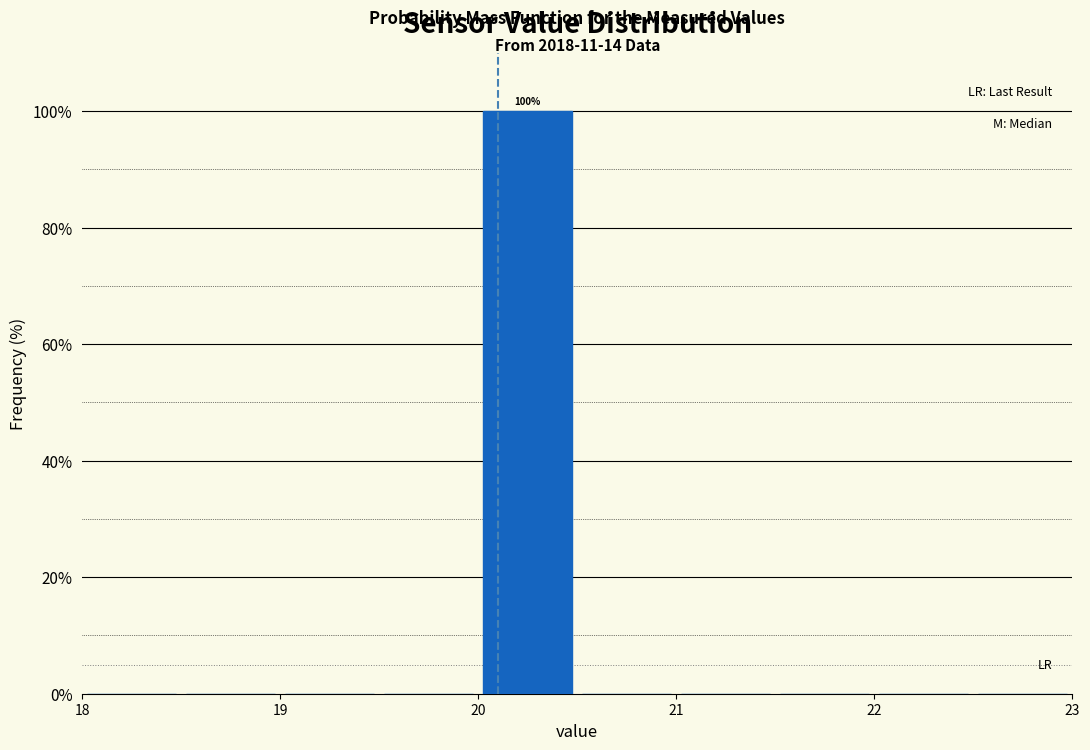

Over which range of the x-axis is the bar tallest?

20.0 to 20.5